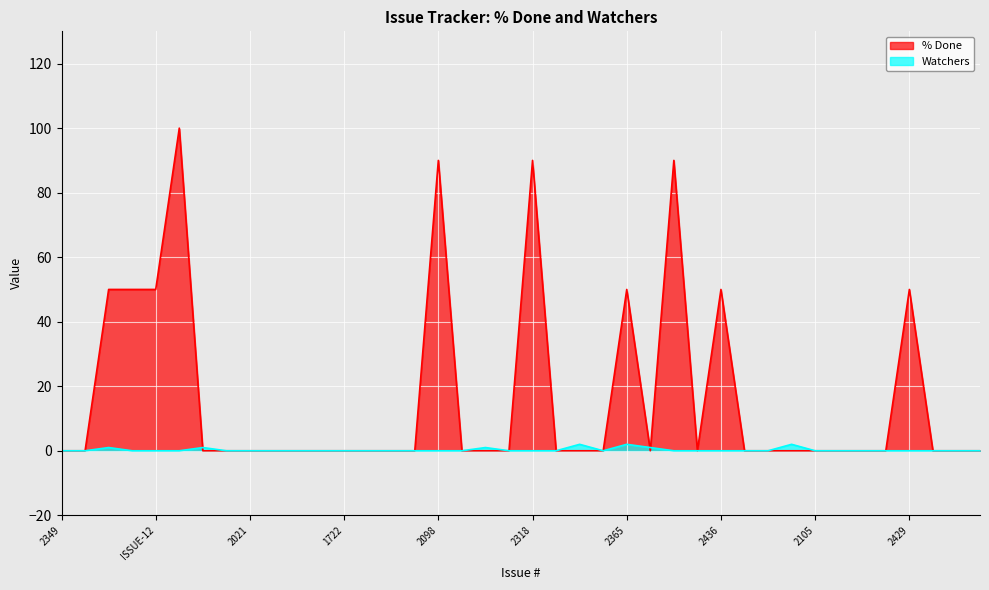

How many values in the Watchers series exceed 0?

7